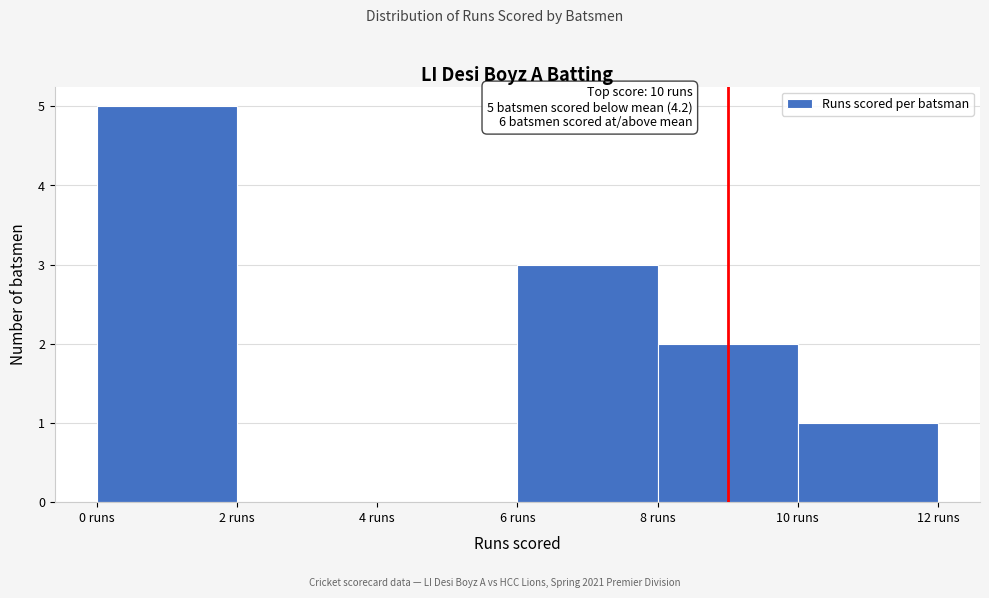

Over which range of the x-axis is the bar tallest?

0 to 2